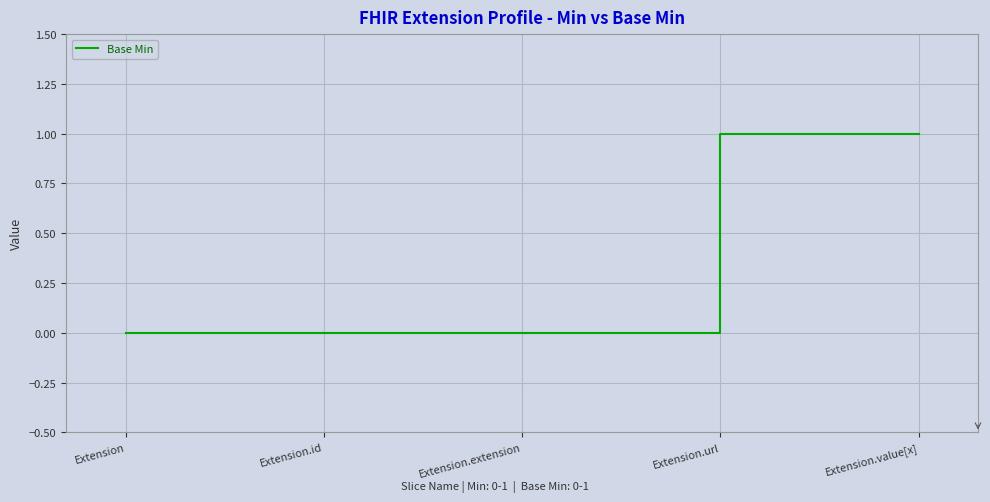

Count the values in the range 0 to 1.

5